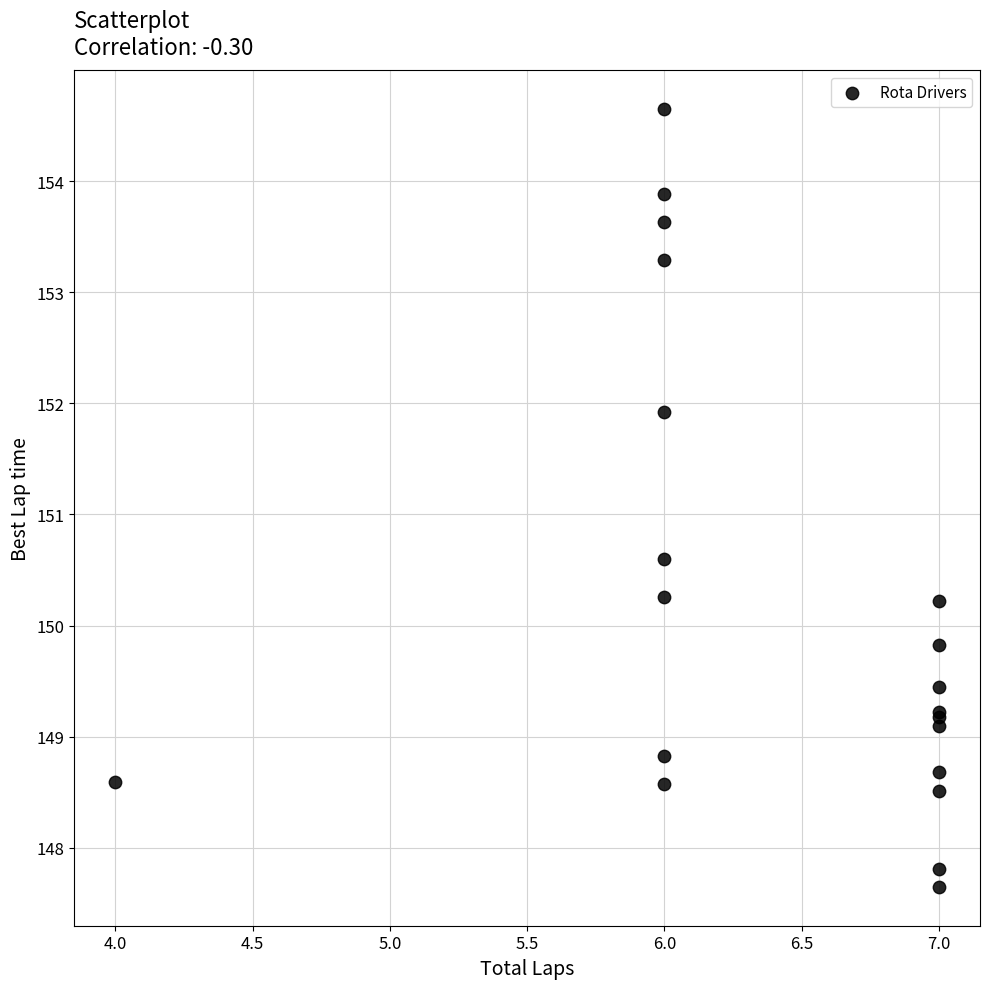

What Y value in the scatter plot is closest to 151?

150.6